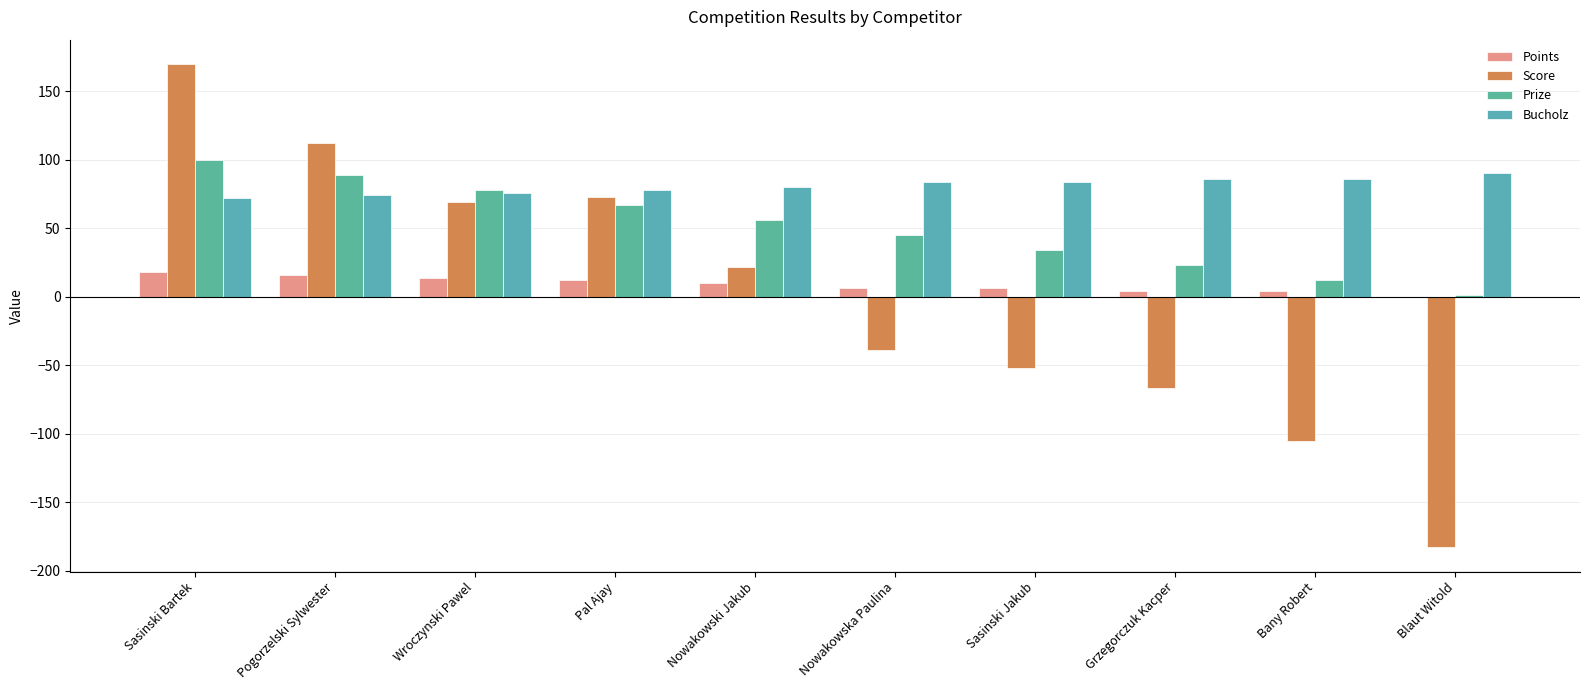

How many series are shown in this chart?

4